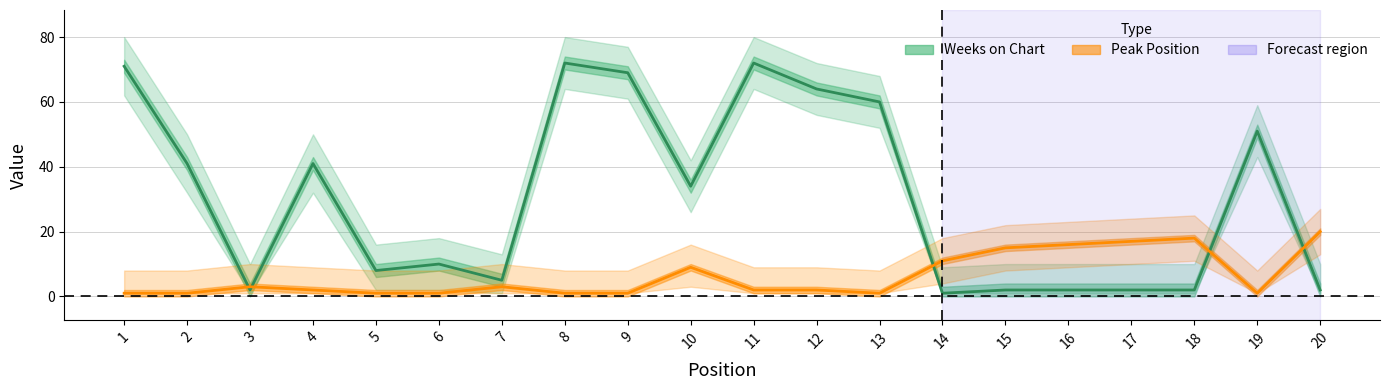

Which series has the widest spread of values?

Weeks on Chart